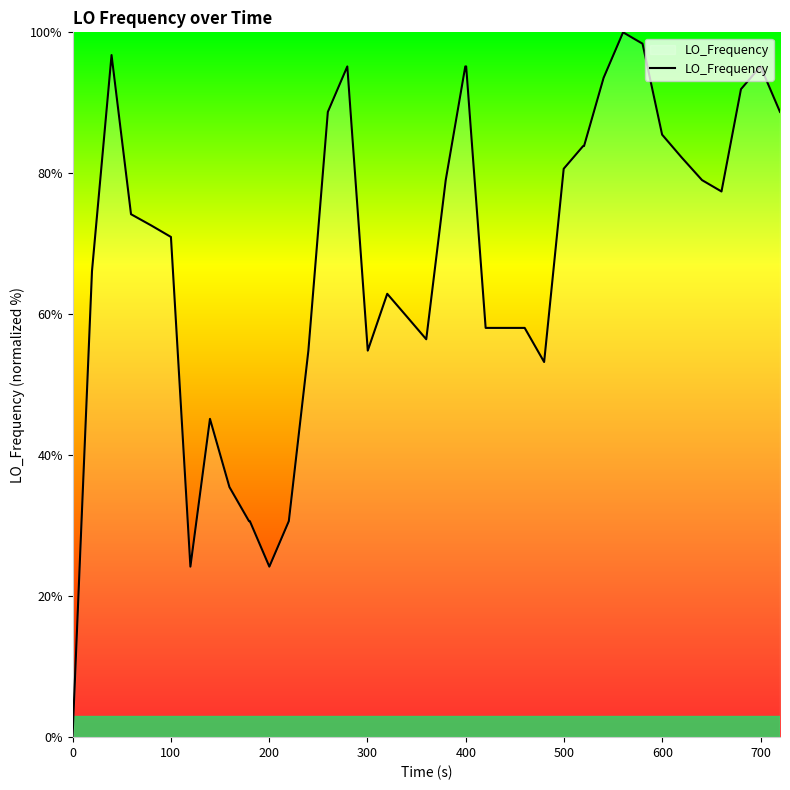

What is the difference between the second highest and minimum values?

98.4